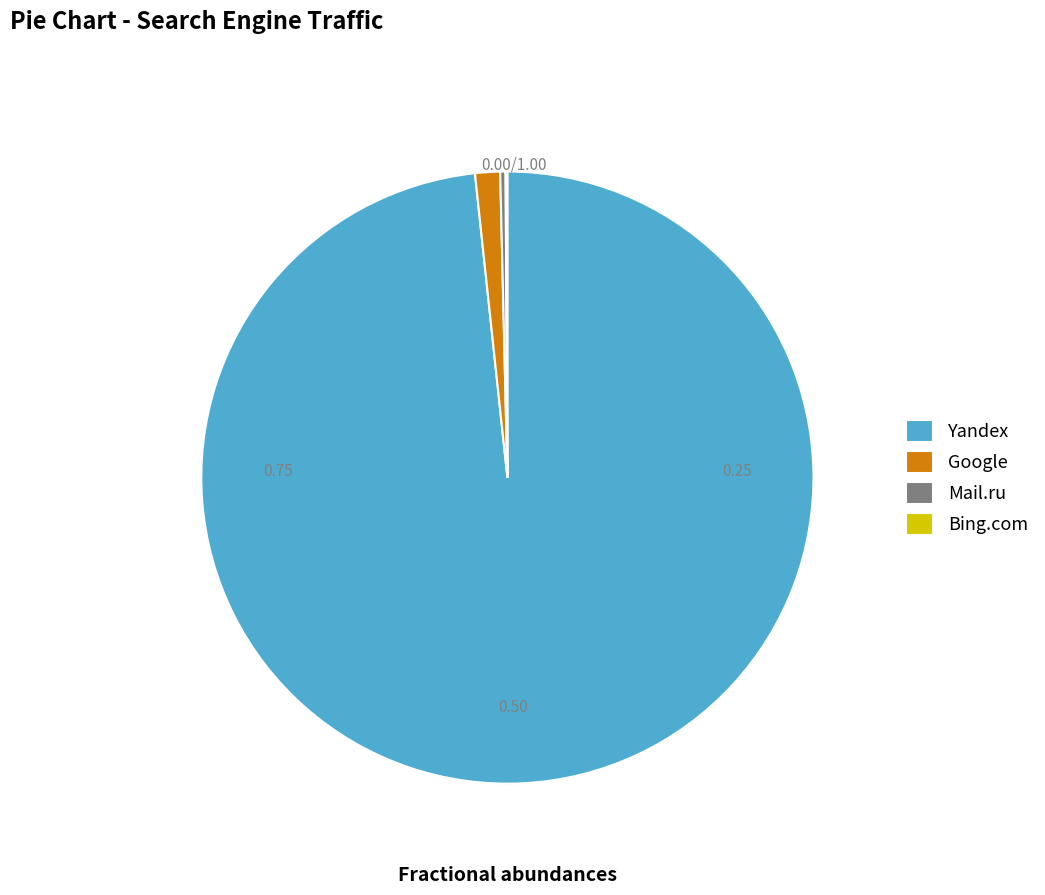

What is the majority slice?

Yandex